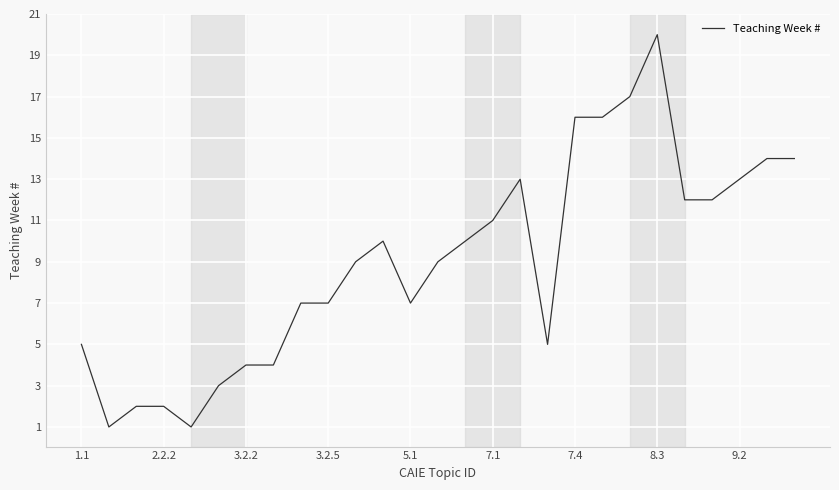

What is the difference between the maximum and minimum values?

19